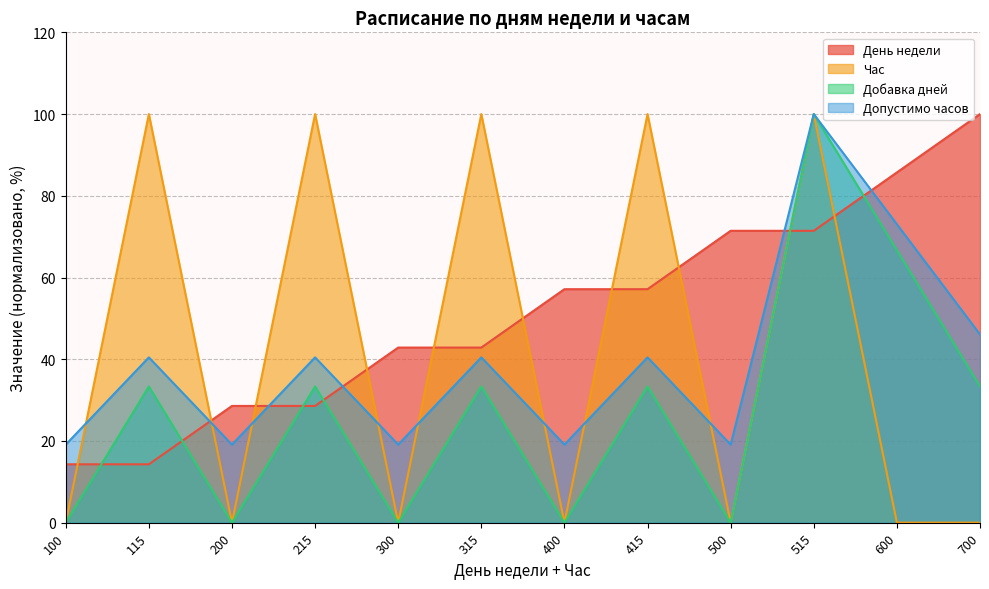

What is the sum of all Час values?

500.0